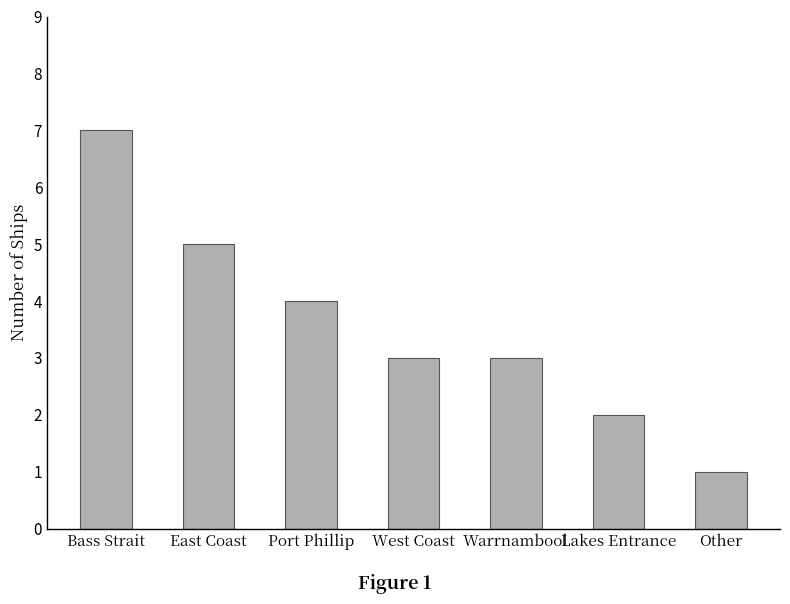

Reading left to right, extract all data points from this chart.

7	5	4	3	3	2	1